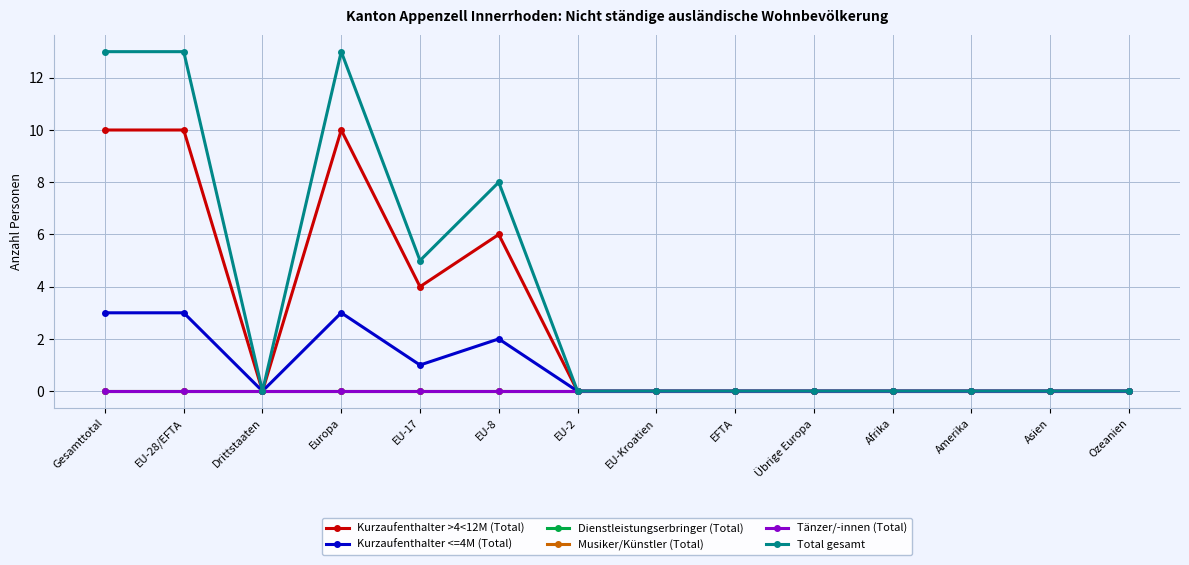

Rank the series at Amerika from highest to lowest value.

Kurzaufenthalter >4<12M (Total), Kurzaufenthalter <=4M (Total), Dienstleistungserbringer (Total), Musiker/Künstler (Total), Tänzer/-innen (Total), Total gesamt